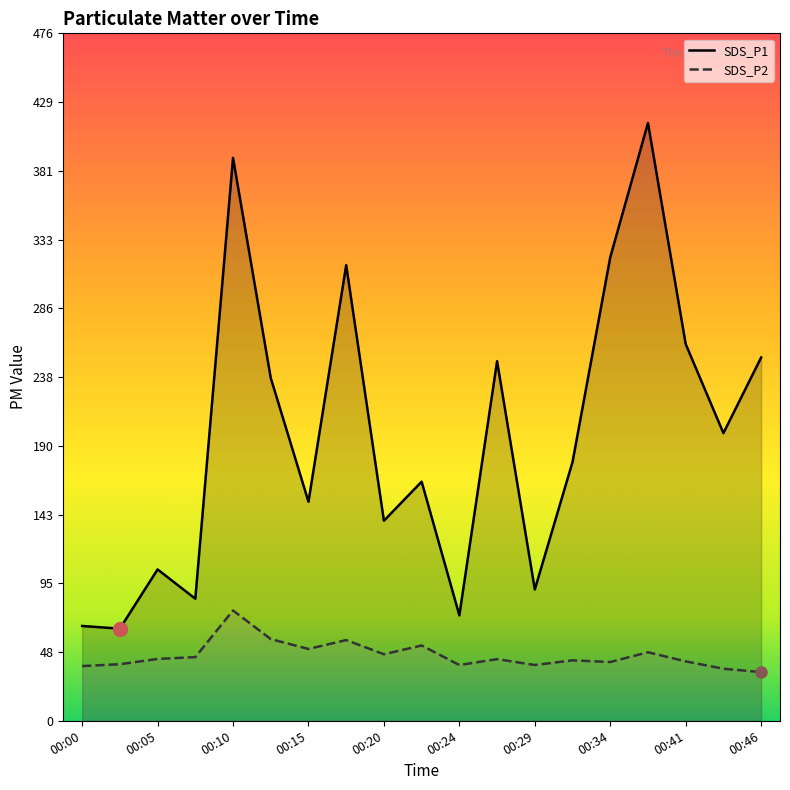

True or false: SDS_P2 and SDS_P1 intersect in this chart.

False